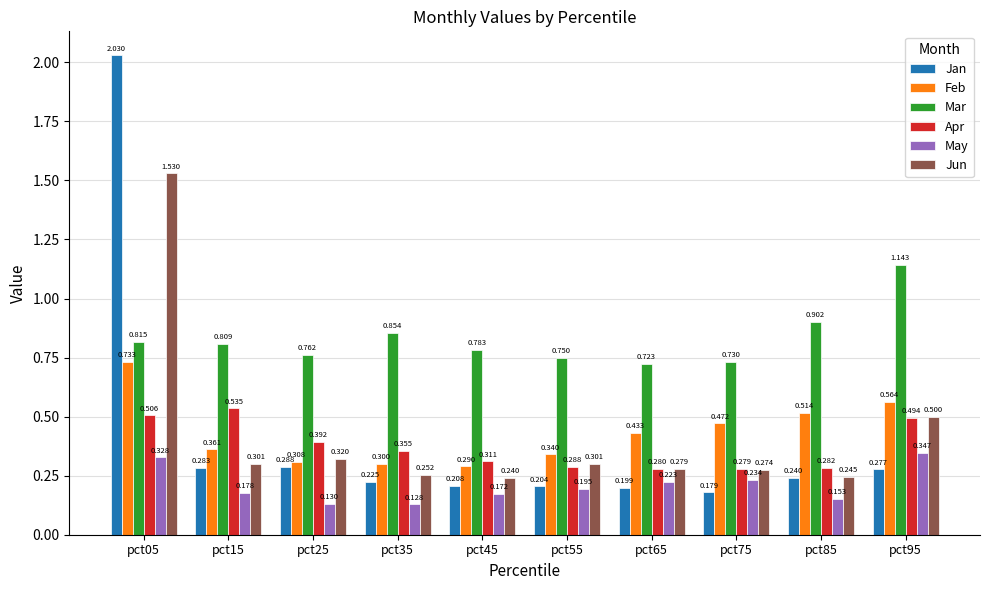

How many groups of bars are there?

10